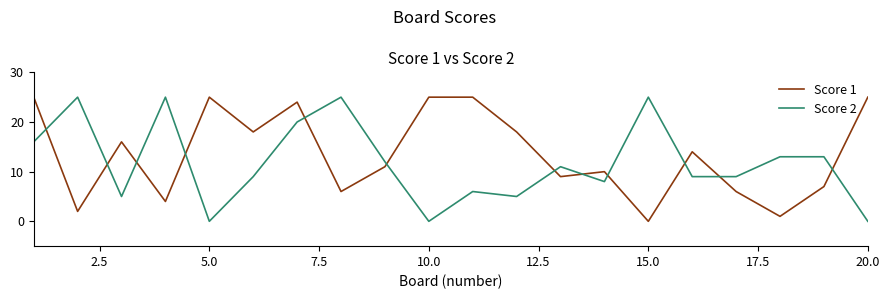

What is the greatest value displayed?

25